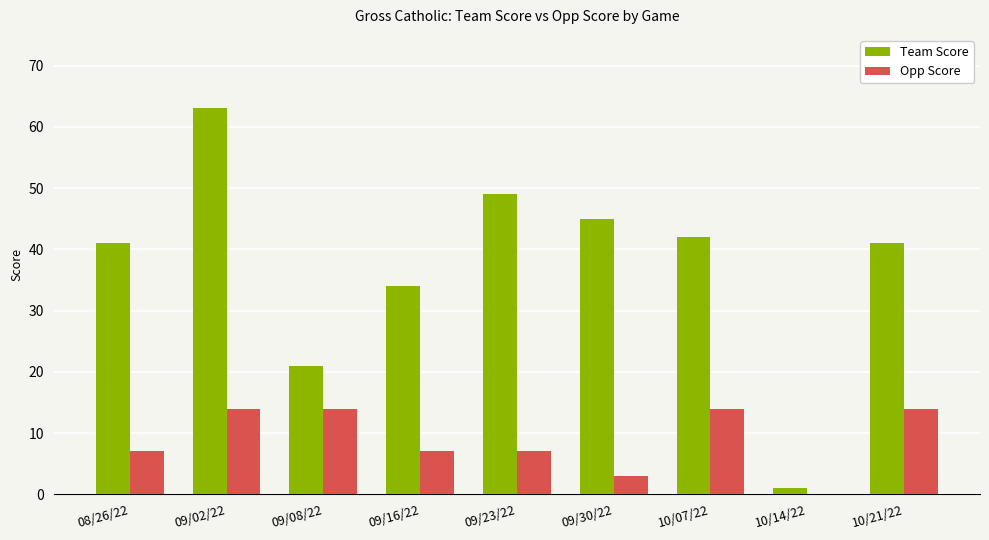

Count the number of data series in this chart.

2